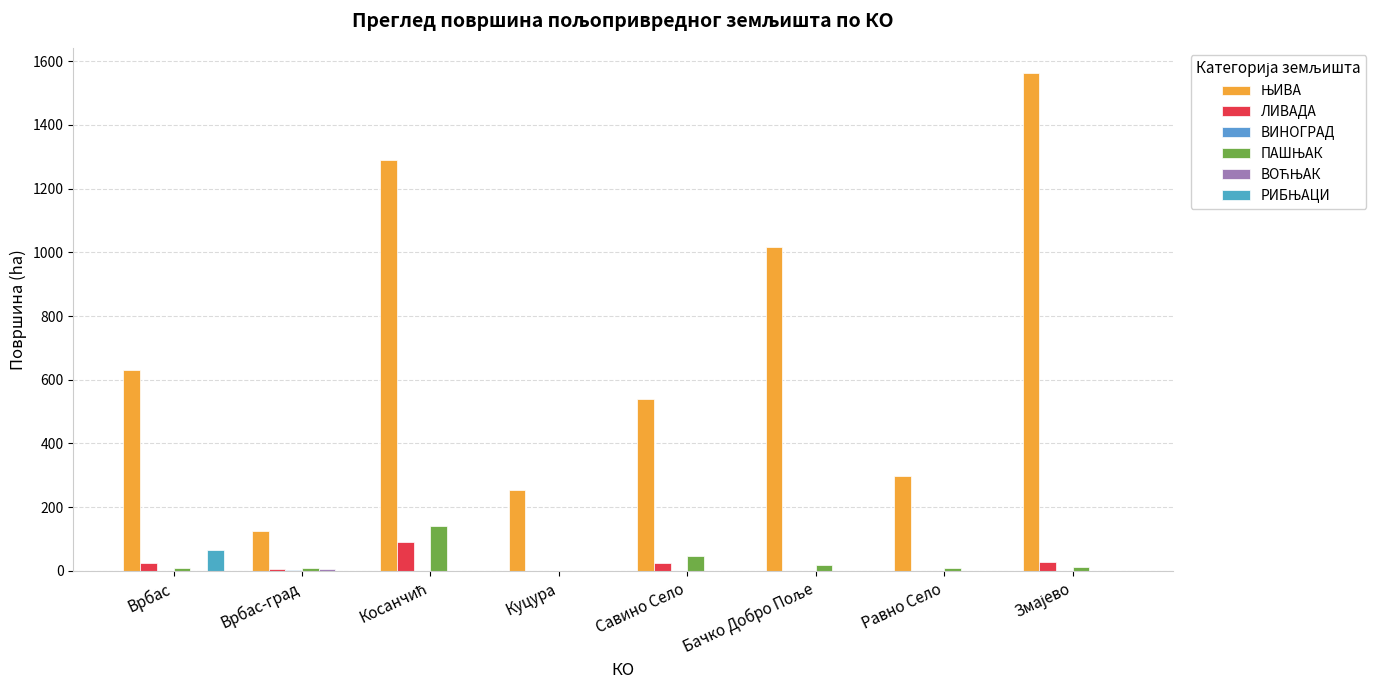

Which category has the highest value in the ПАШЊАК series?

Косанчић